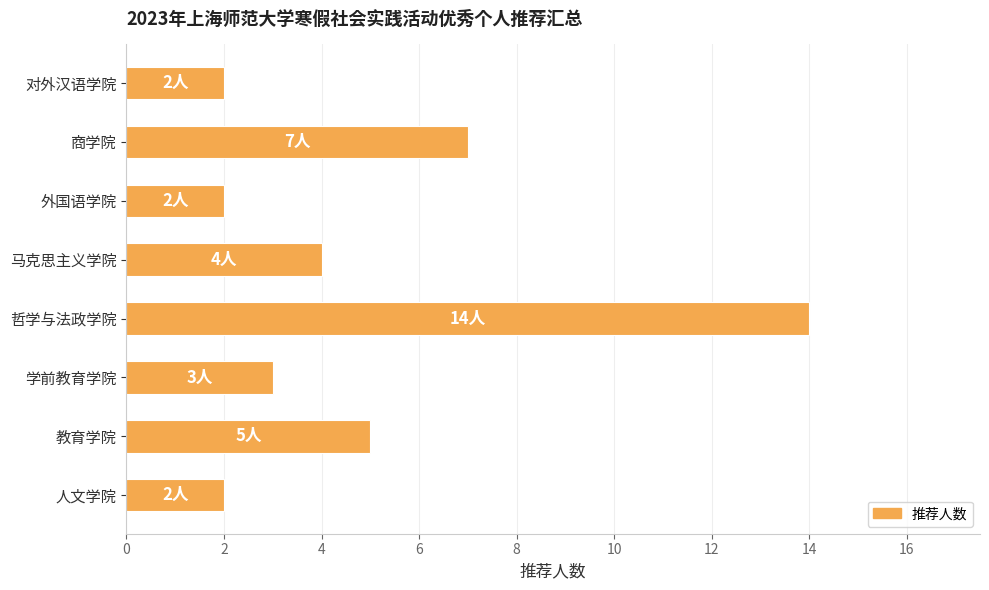

How many data points are less than 4?

4